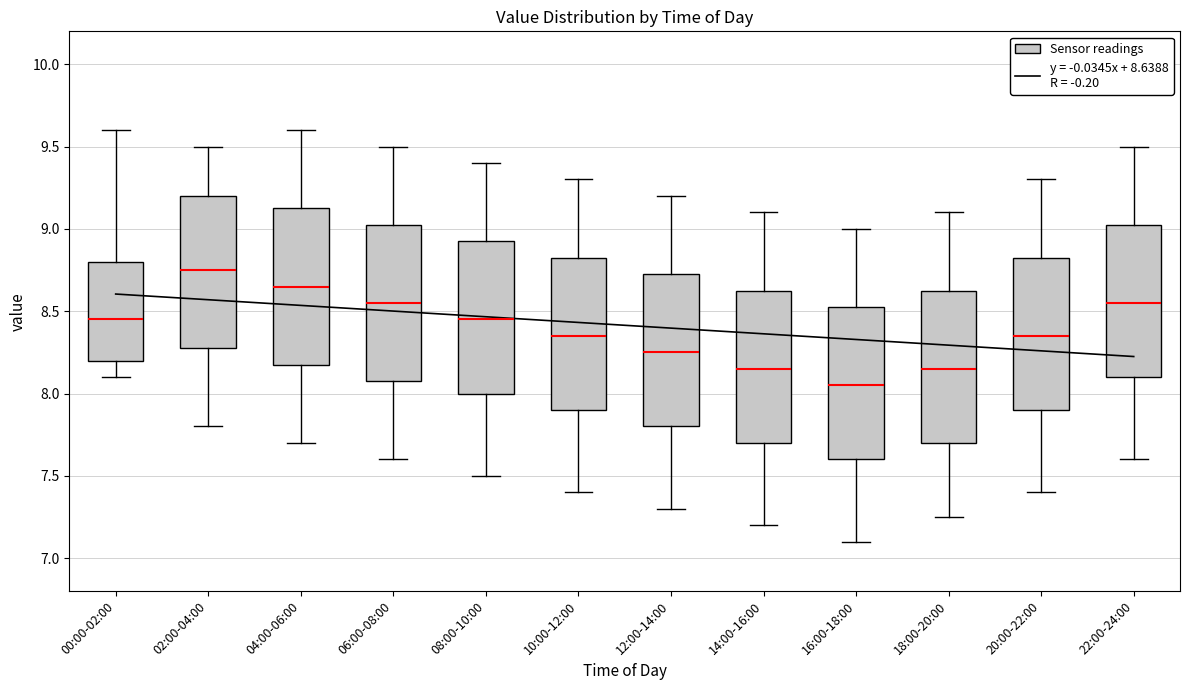

Reading left to right, read every box against the y-axis: the position of its median line, the range the box covers, and the ends of its whiskers. The values are not printed on the chart, so give them approximately, as read against the axis.

00:00-02:00: median 8.45, box 8.20 to 8.80, whiskers 8.10 to 9.60
02:00-04:00: median 8.75, box 8.30 to 9.20, whiskers 7.80 to 9.50
04:00-06:00: median 8.65, box 8.20 to 9.15, whiskers 7.70 to 9.60
06:00-08:00: median 8.55, box 8.10 to 9.05, whiskers 7.60 to 9.50
08:00-10:00: median 8.45, box 8.00 to 8.95, whiskers 7.50 to 9.40
10:00-12:00: median 8.35, box 7.90 to 8.85, whiskers 7.40 to 9.30
12:00-14:00: median 8.25, box 7.80 to 8.75, whiskers 7.30 to 9.20
14:00-16:00: median 8.15, box 7.70 to 8.65, whiskers 7.20 to 9.10
16:00-18:00: median 8.05, box 7.60 to 8.55, whiskers 7.10 to 9.00
18:00-20:00: median 8.15, box 7.70 to 8.65, whiskers 7.25 to 9.10
20:00-22:00: median 8.35, box 7.90 to 8.85, whiskers 7.40 to 9.30
22:00-24:00: median 8.55, box 8.10 to 9.05, whiskers 7.60 to 9.50